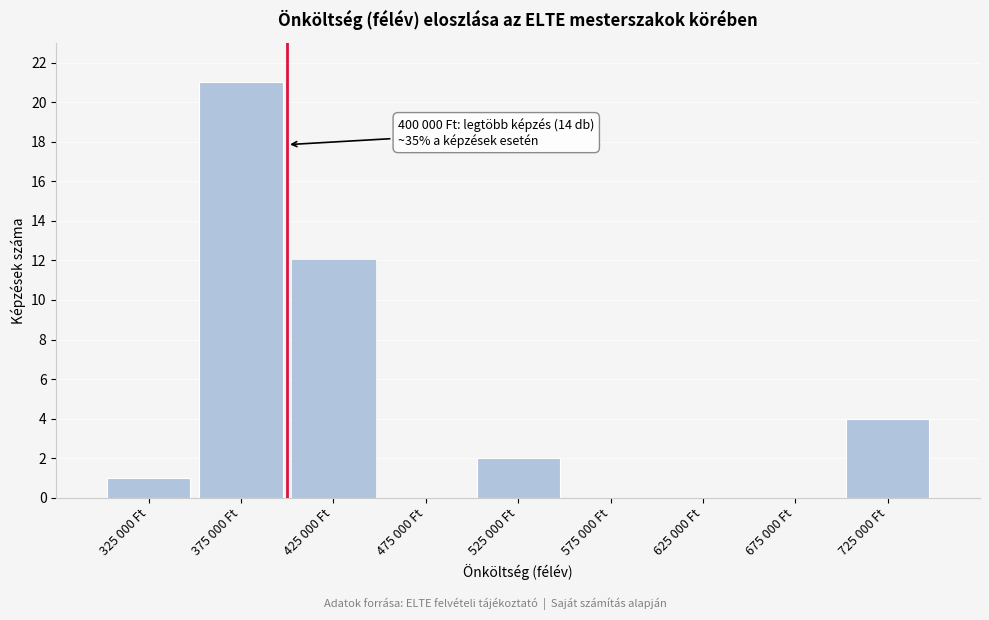

Reading left to right, list all the values displayed in this chart.

325 000 Ft=1	375 000 Ft=21	425 000 Ft=12	475 000 Ft=0	525 000 Ft=2	575 000 Ft=0	625 000 Ft=0	675 000 Ft=0	725 000 Ft=4